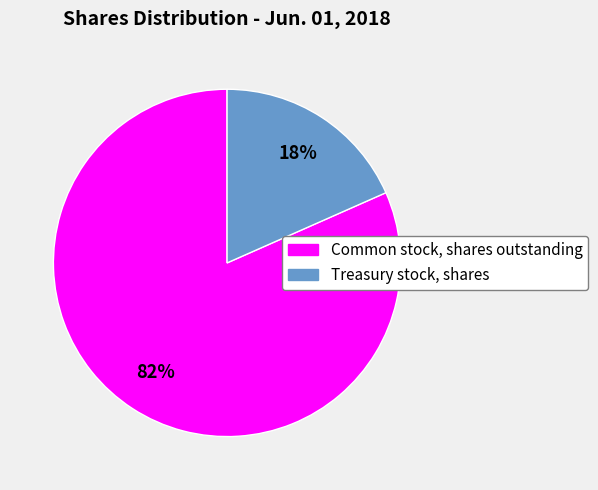

Which slice represents more than half of the pie?

Common stock, shares outstanding